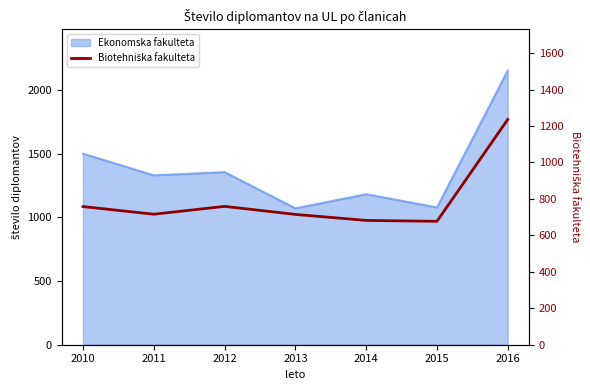

Where does the data first go above 716?

2010